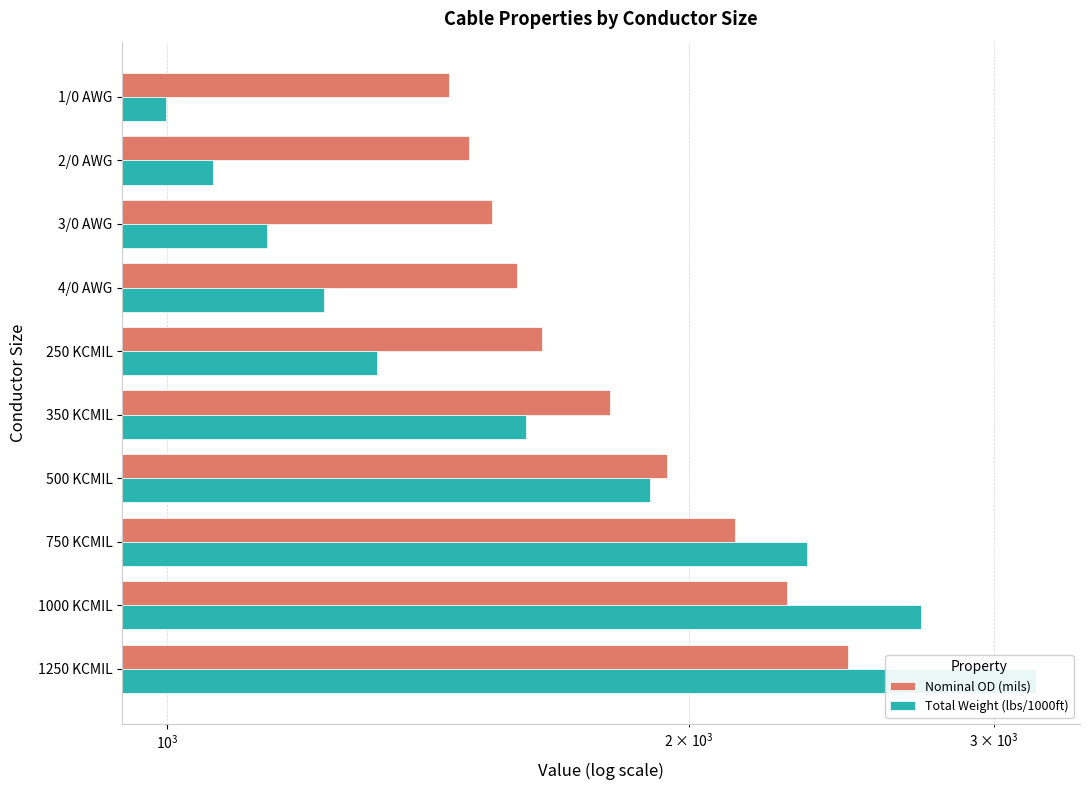

What is the lowest value of the Nominal OD (mils) series?

1454